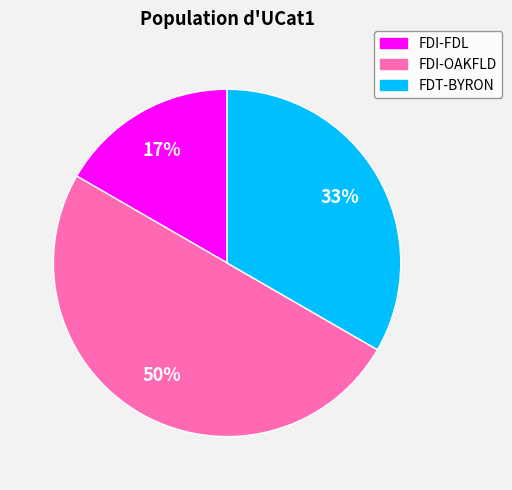

Is the sum of FDT-BYRON and FDI-OAKFLD greater than half?

Yes